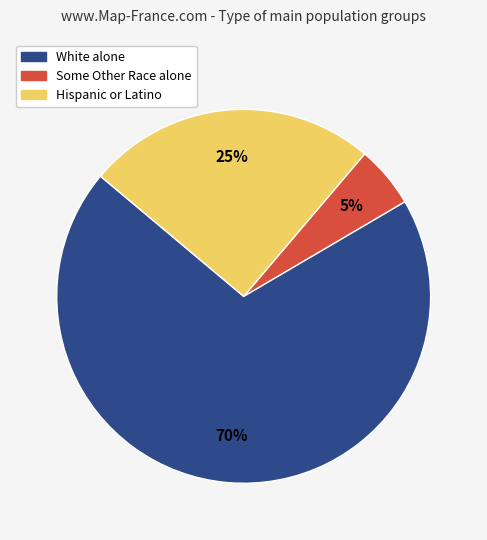

Which category has the smallest portion of the pie?

Some Other Race alone